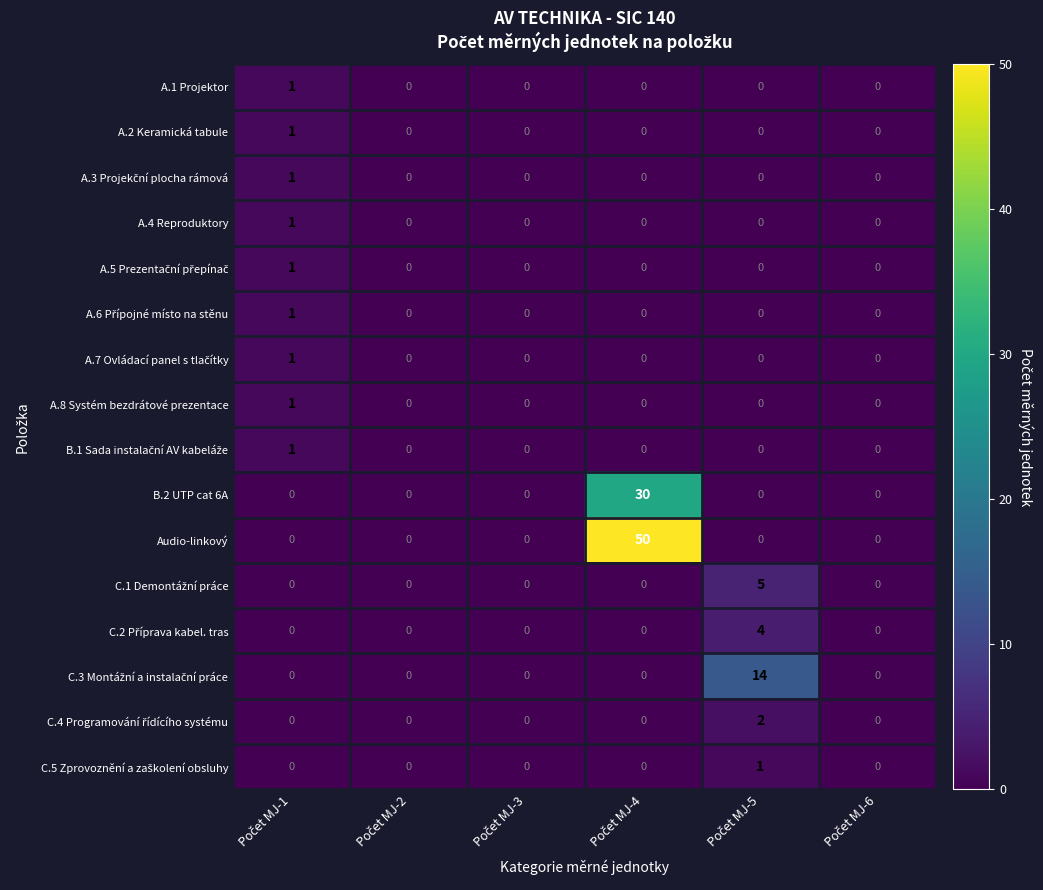

Which series has the largest range (max minus min)?

Audio-linkový